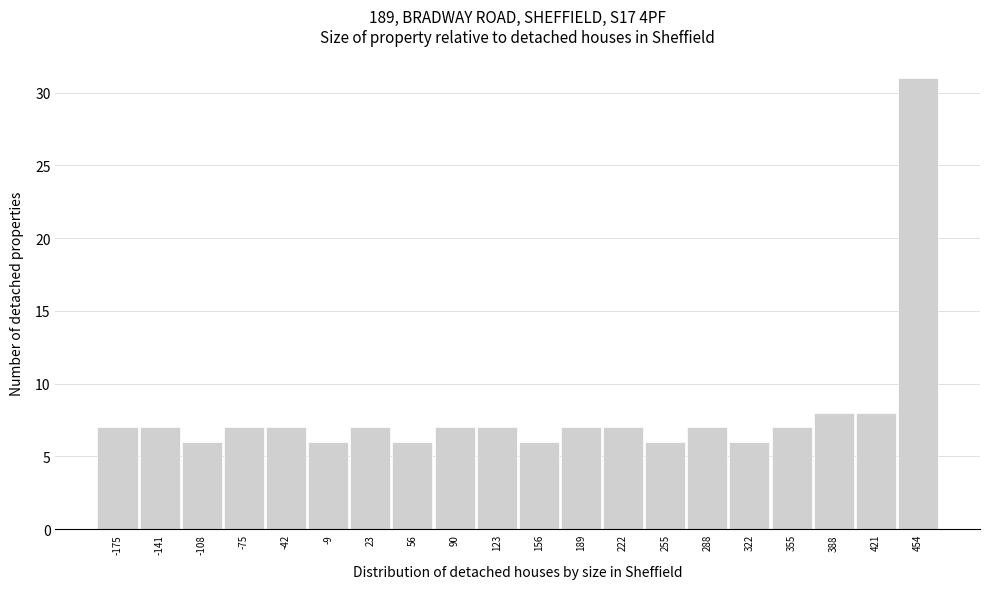

Reading right to left, what are all the values shown in this chart?

454=31	421=8	388=8	355=7	322=6	288=7	255=6	222=7	189=7	156=6	123=7	90=7	56=6	23=7	-9=6	-42=7	-75=7	-108=6	-141=7	-175=7